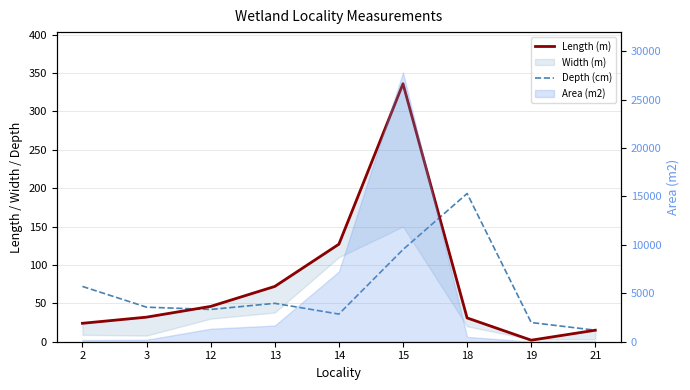

Is the value of Length (m) at 18 greater than the value of Depth (cm) at 21?

Yes